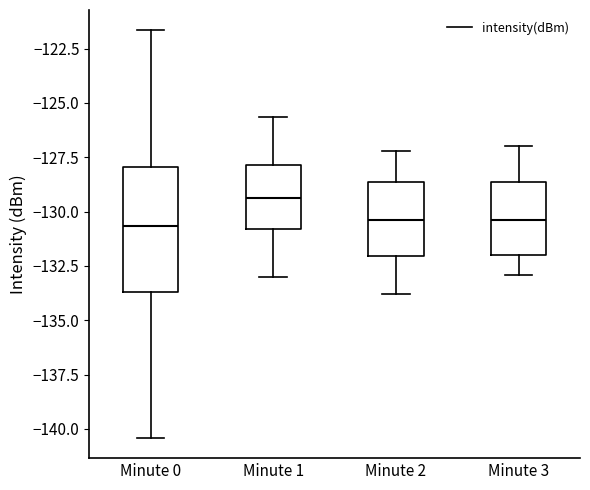

Where does the median line of the box for Minute 1 sit on the y-axis? The values are not printed on the chart, so give them approximately, as read against the axis.

-129.5